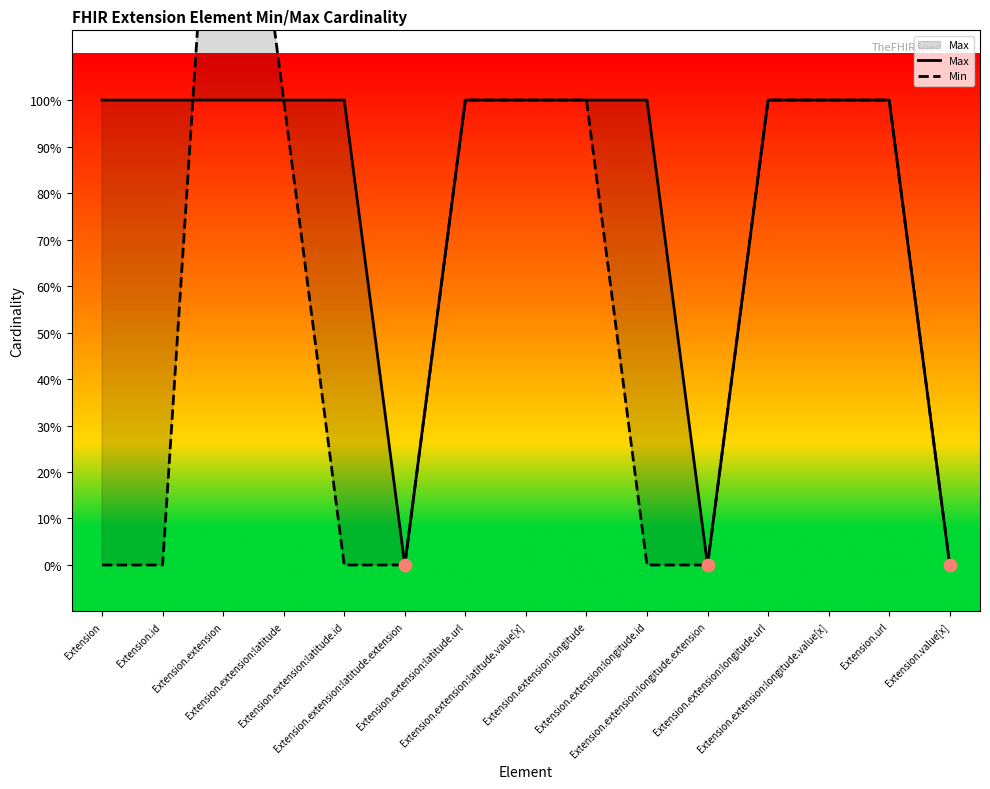

Which series contains the highest Y value?

Min